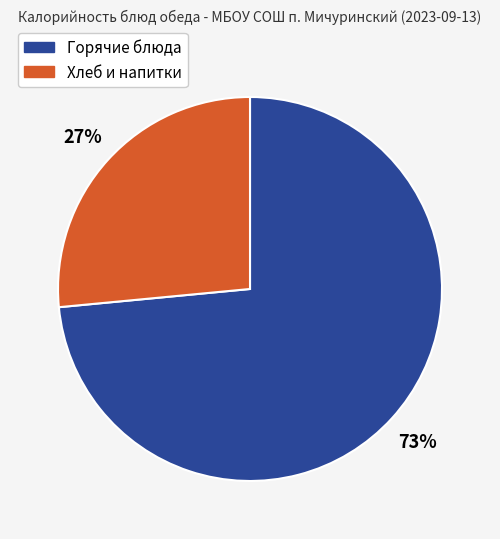

Is there a majority slice in this chart?

Yes